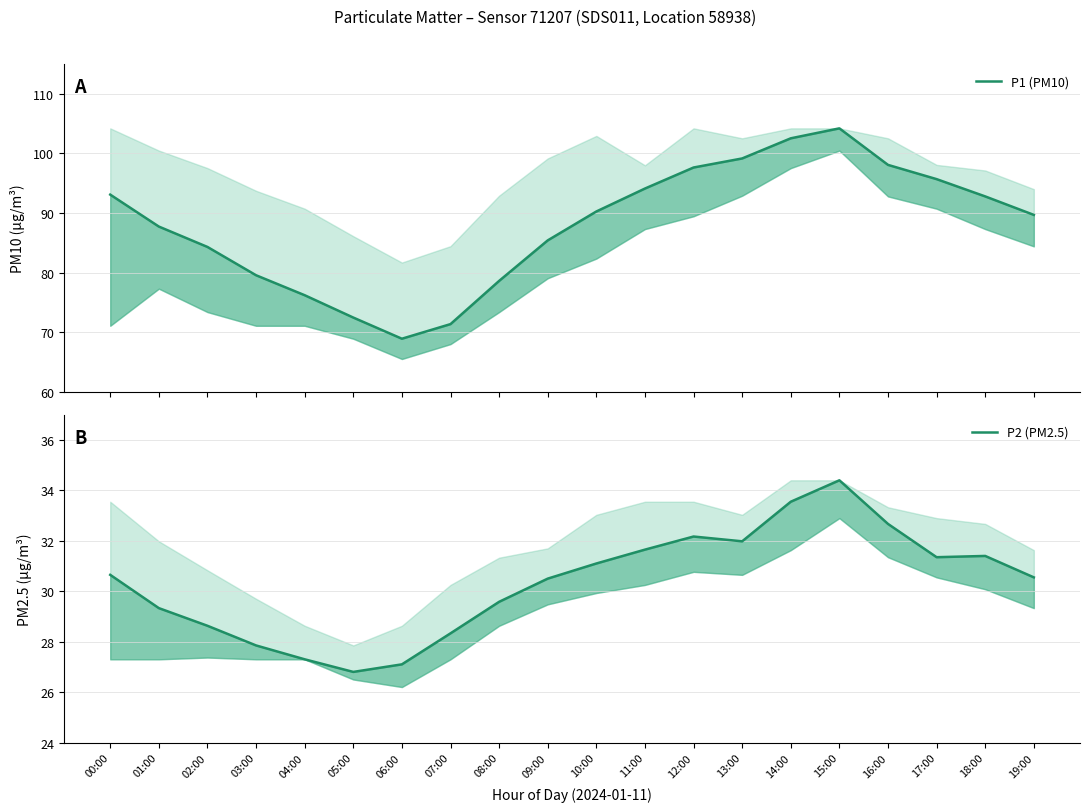

Reading left to right, extract all data points from this chart.

P1 (PM10): 00:00=93.1	01:00=87.7	02:00=84.3	03:00=79.5	04:00=76.2	05:00=72.5	06:00=68.9	07:00=71.3	08:00=78.6	09:00=85.4	10:00=90.2	11:00=94.1	12:00=97.6	13:00=99.2	14:00=102.5	15:00=104.2	16:00=98.1	17:00=95.7	18:00=92.8	19:00=89.7
P2 (PM2.5): 00:00=30.6	01:00=29.3	02:00=28.6	03:00=27.9	04:00=27.3	05:00=26.8	06:00=27.1	07:00=28.3	08:00=29.6	09:00=30.5	10:00=31.1	11:00=31.6	12:00=32.2	13:00=32.0	14:00=33.5	15:00=34.4	16:00=32.7	17:00=31.4	18:00=31.4	19:00=30.6